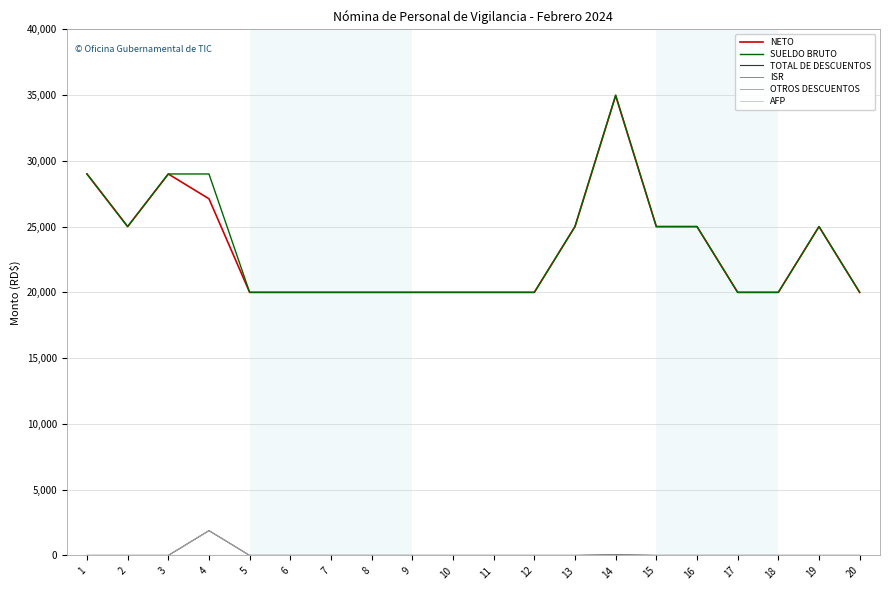

The value of SUELDO BRUTO at 8 is 33836.5. True or false?

False